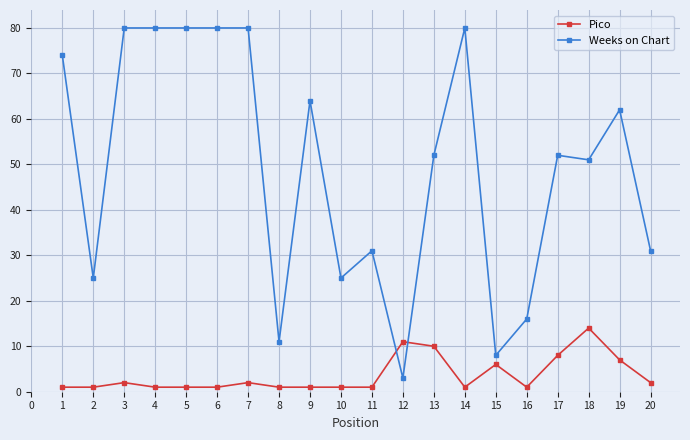

True or false: Weeks on Chart has a value of 143 at 5.

False